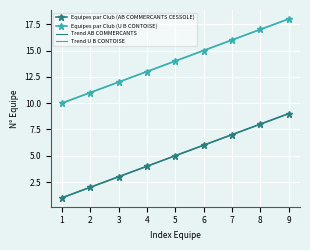

What is the difference between the maximum and minimum values in the Trend AB COMMERCANTS series?

8.0